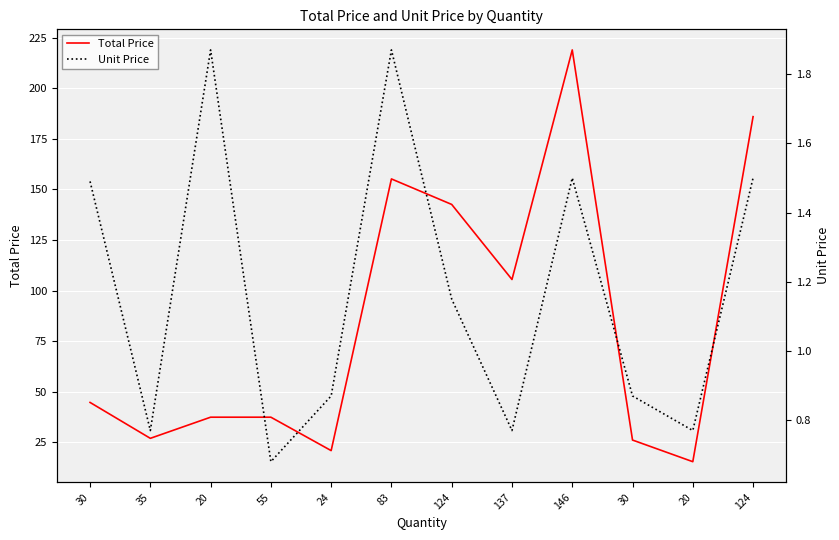

How many data points in Unit Price are above 1?

6